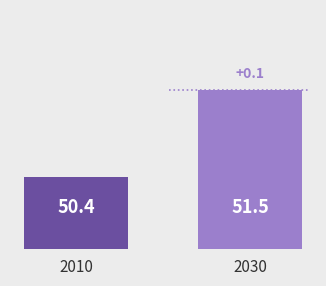

At which label does the data first exceed 51?

2030